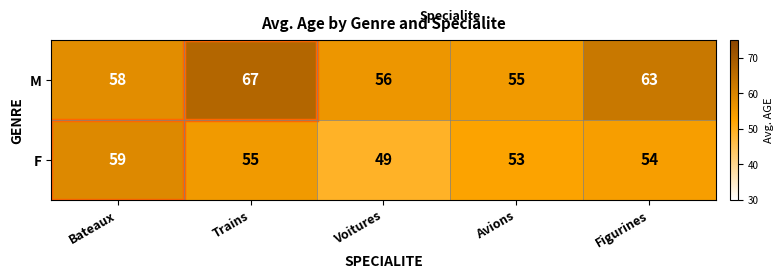

What is the maximum value shown in the chart?

67